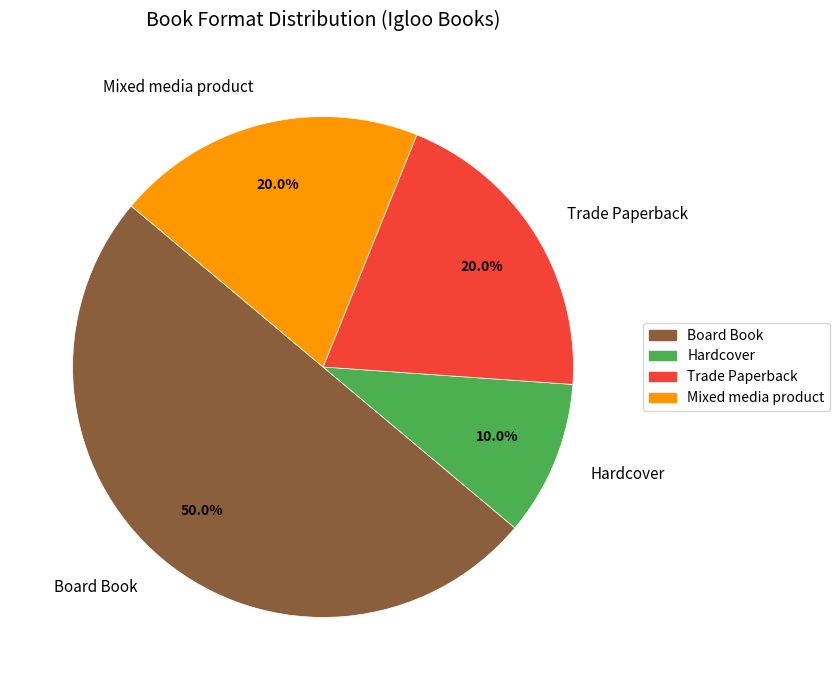

Between Board Book and Mixed media product, which is larger?

Board Book